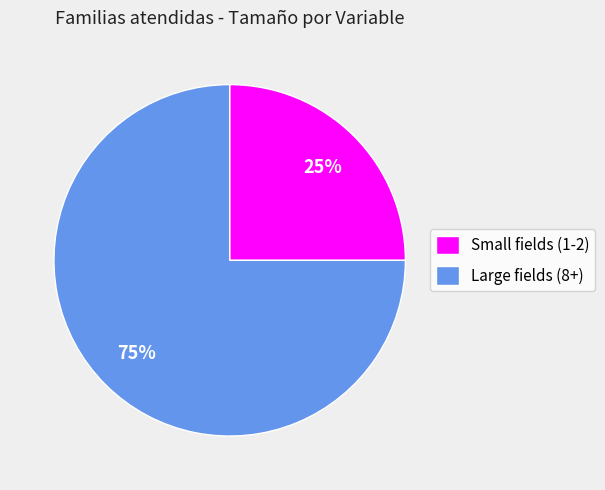

Approximately how many times larger is the value at Small fields (1-2) compared to Large fields (8+)?

0.3